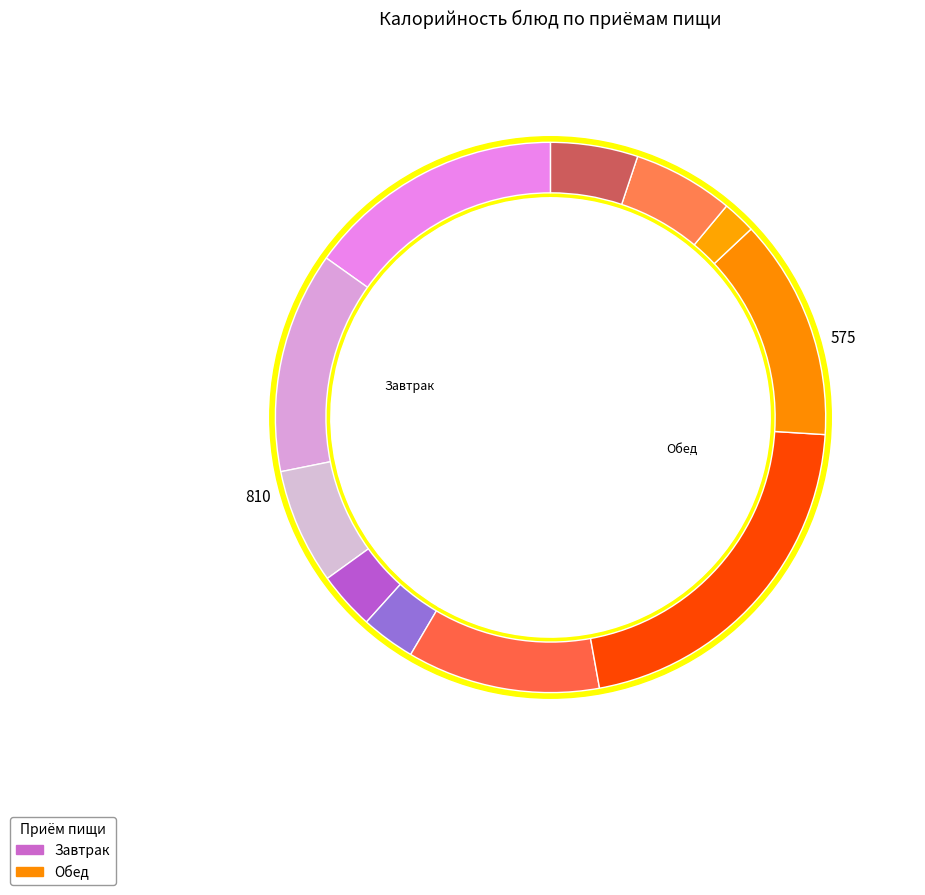

To the nearest percent, what is the difference between the largest and smallest slice percentages?

19%